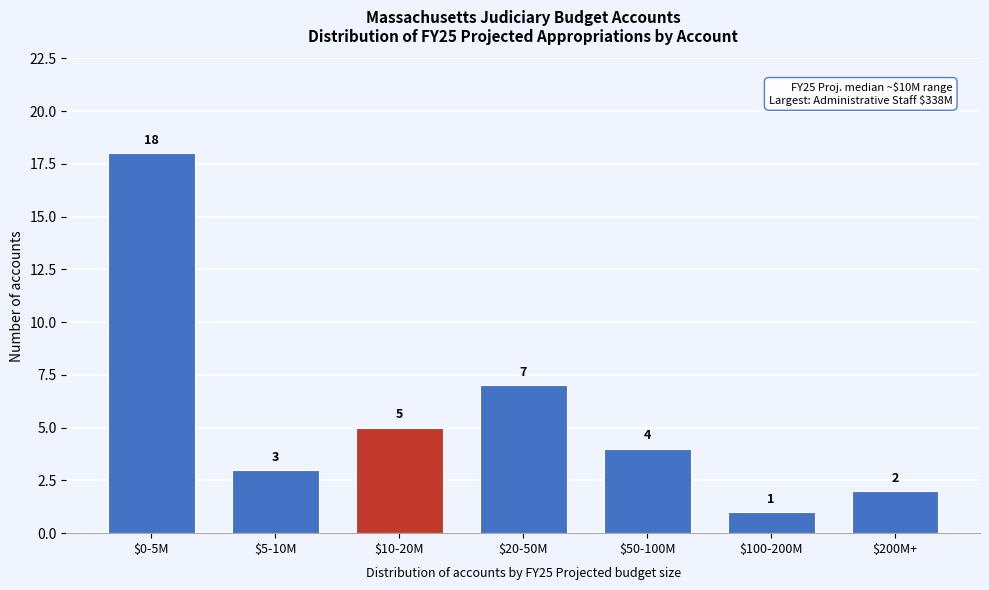

Reading left to right, list all the values displayed in this chart.

18	3	5	7	4	1	2